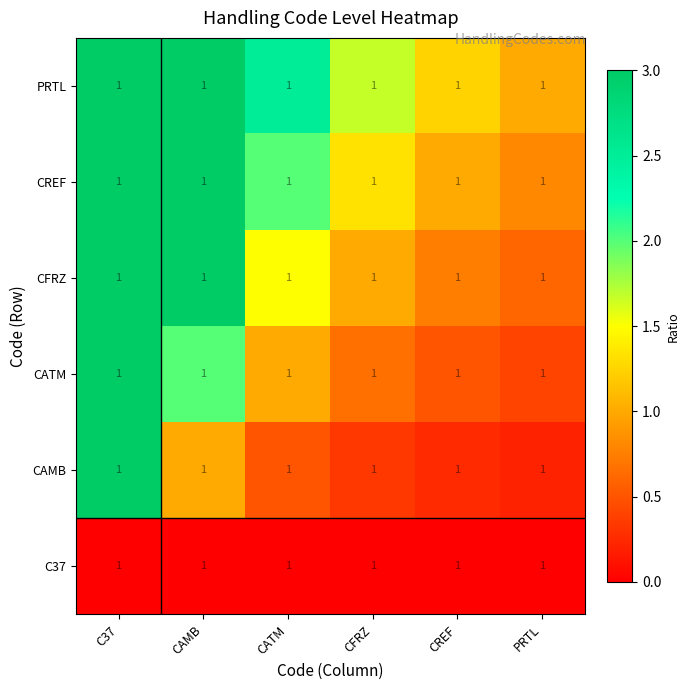

Reading right to left, list all the values displayed in this chart.

C37: PRTL=1.0	CREF=1.0	CFRZ=1.0	CATM=1.0	CAMB=1.0	C37=1.0
CAMB: PRTL=1.0	CREF=1.0	CFRZ=1.0	CATM=1.0	CAMB=1.0	C37=1.0
CATM: PRTL=1.0	CREF=1.0	CFRZ=1.0	CATM=1.0	CAMB=1.0	C37=1.0
CFRZ: PRTL=1.0	CREF=1.0	CFRZ=1.0	CATM=1.0	CAMB=1.0	C37=1.0
CREF: PRTL=1.0	CREF=1.0	CFRZ=1.0	CATM=1.0	CAMB=1.0	C37=1.0
PRTL: PRTL=1.0	CREF=1.0	CFRZ=1.0	CATM=1.0	CAMB=1.0	C37=1.0